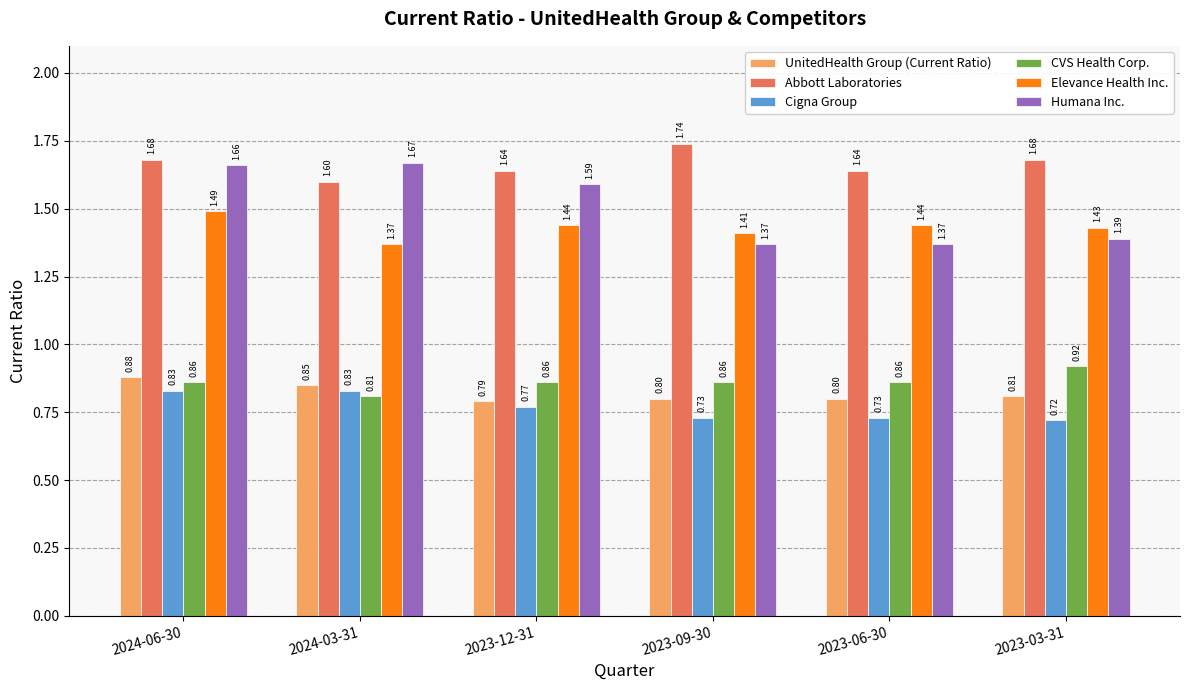

Which series has the widest spread of values?

Humana Inc.